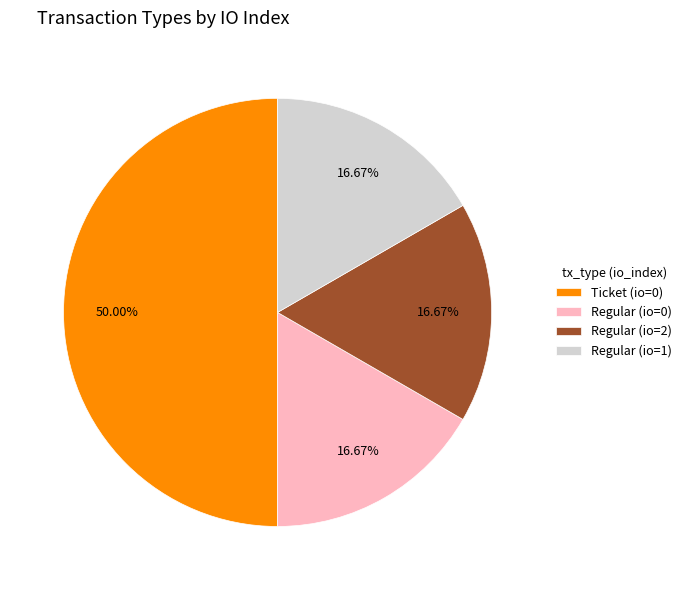

The Ticket (io=0) slice represents 50% of the pie. True or false?

True